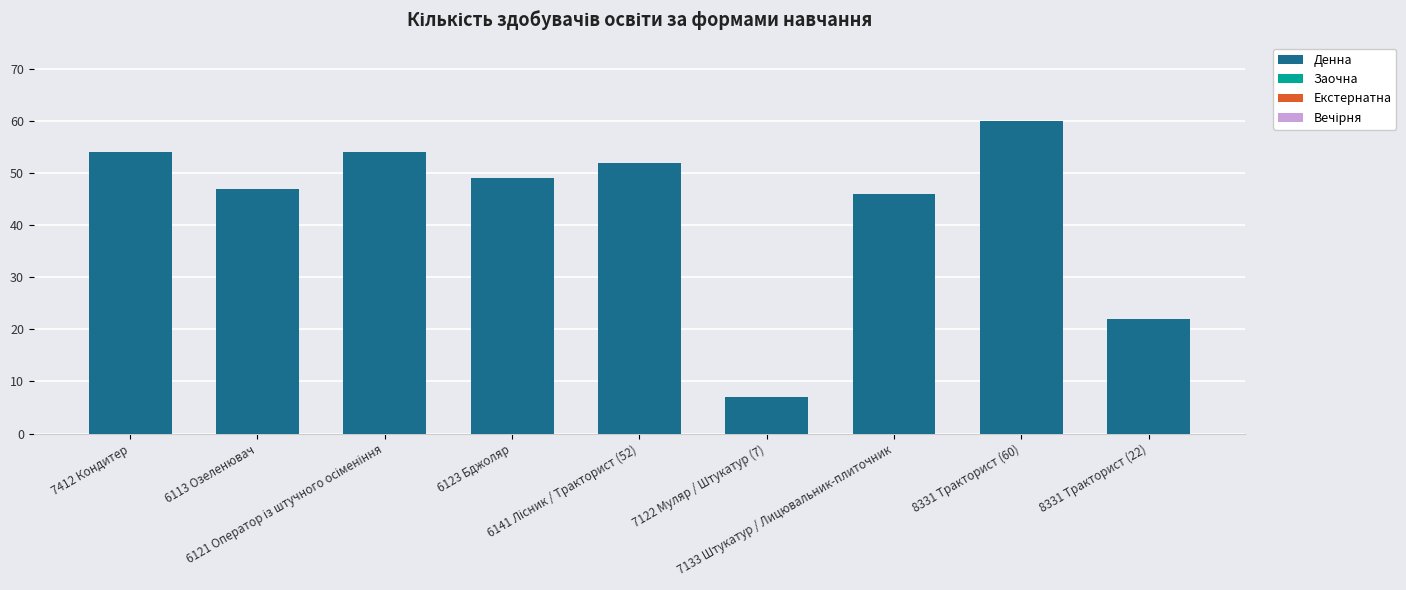

What is the value of the 1st bar from the left?

54